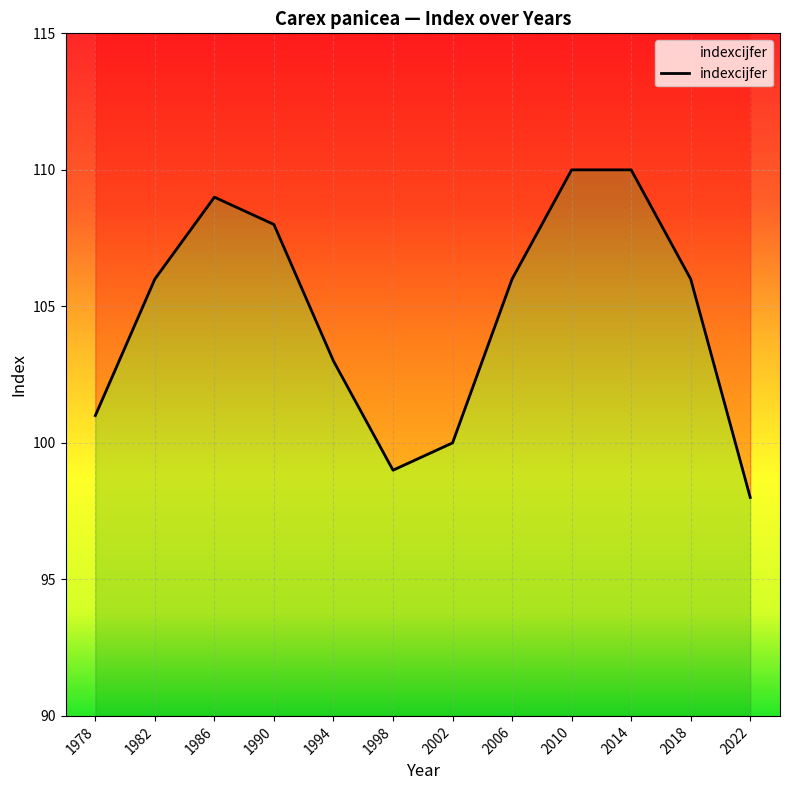

How many points are lower than both their immediate neighbors (excluding endpoints)?

1